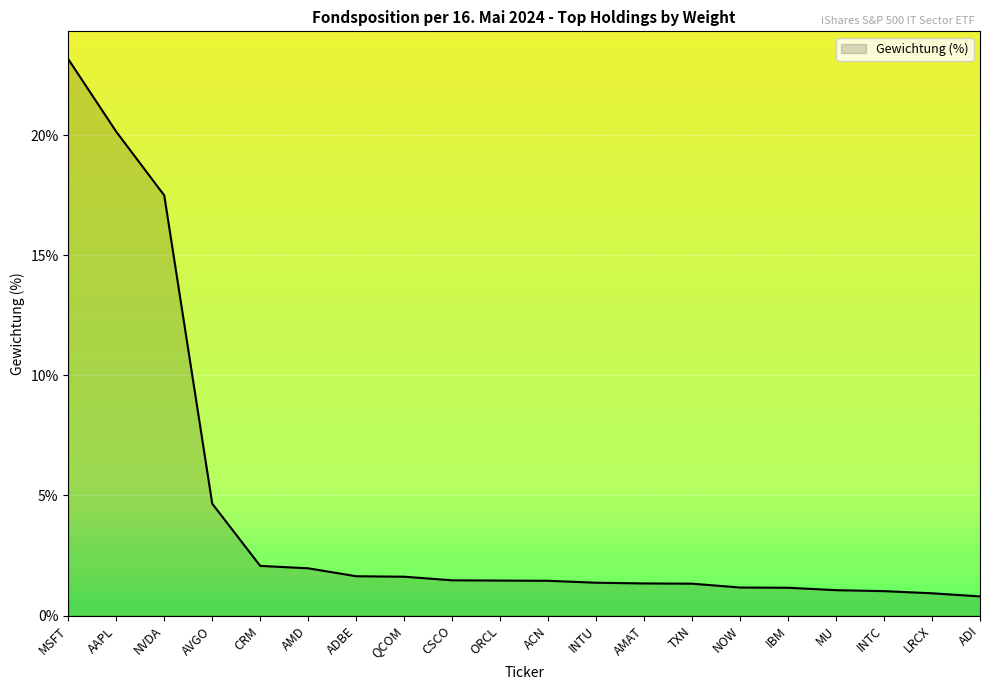

Between NVDA and TXN, which is larger?

NVDA